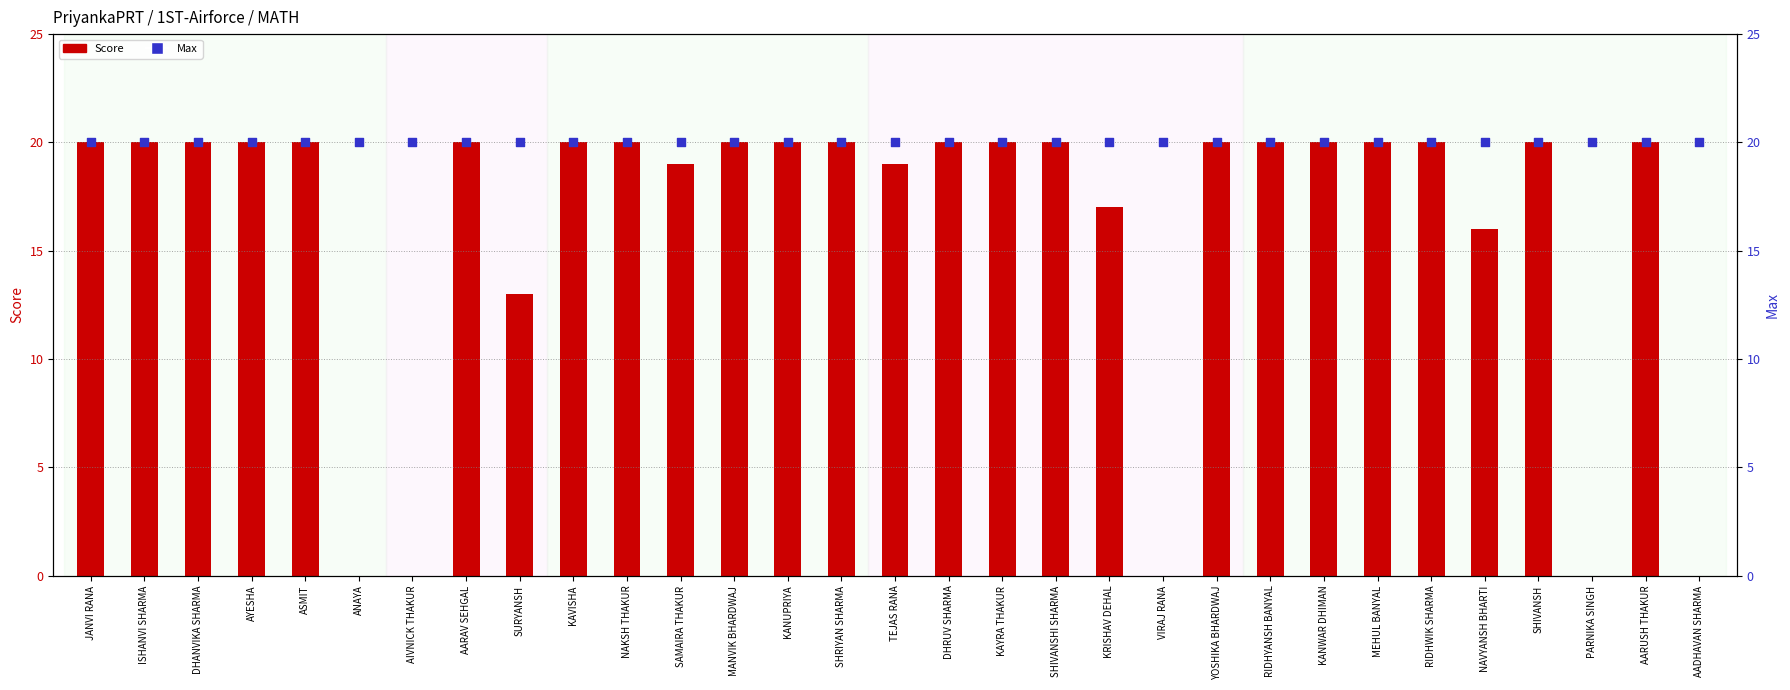

Which series contains the lowest Y value?

Score